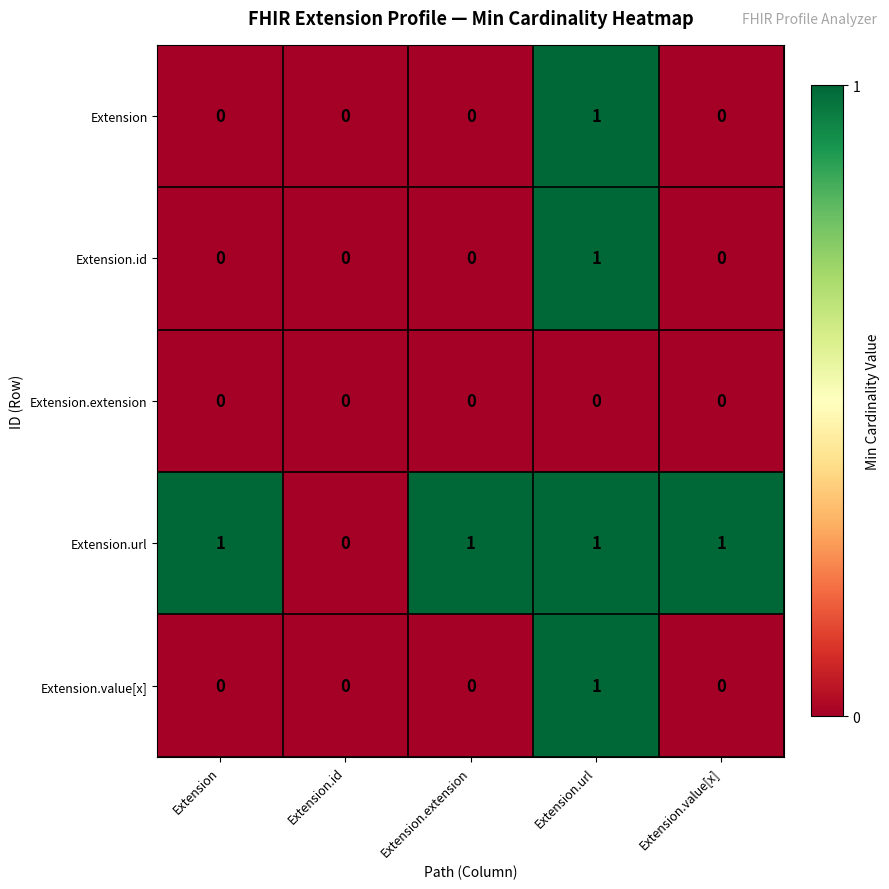

What is the difference between the highest and lowest values at Extension.value[x]?

1